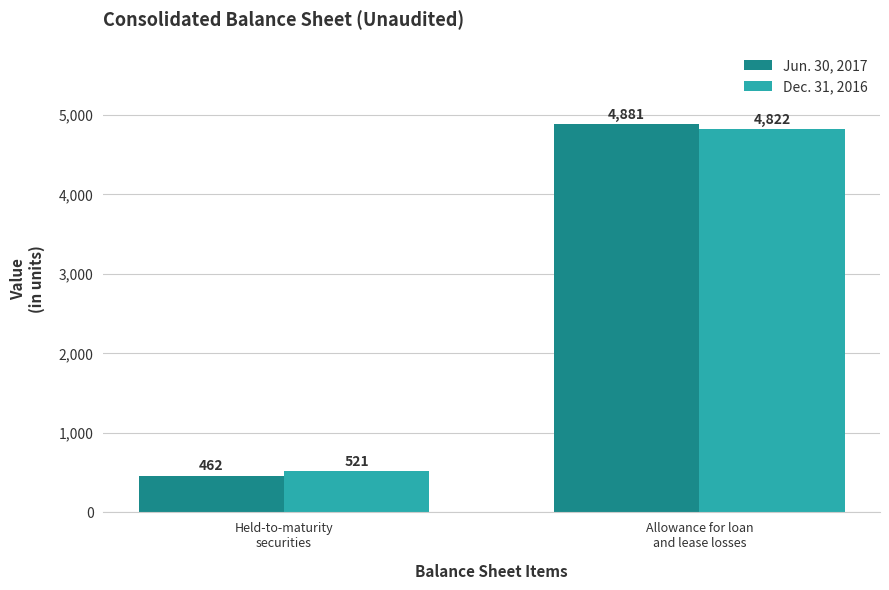

What value does the Jun. 30, 2017 series have at Held-to-maturity
securities, to the nearest 50?

450